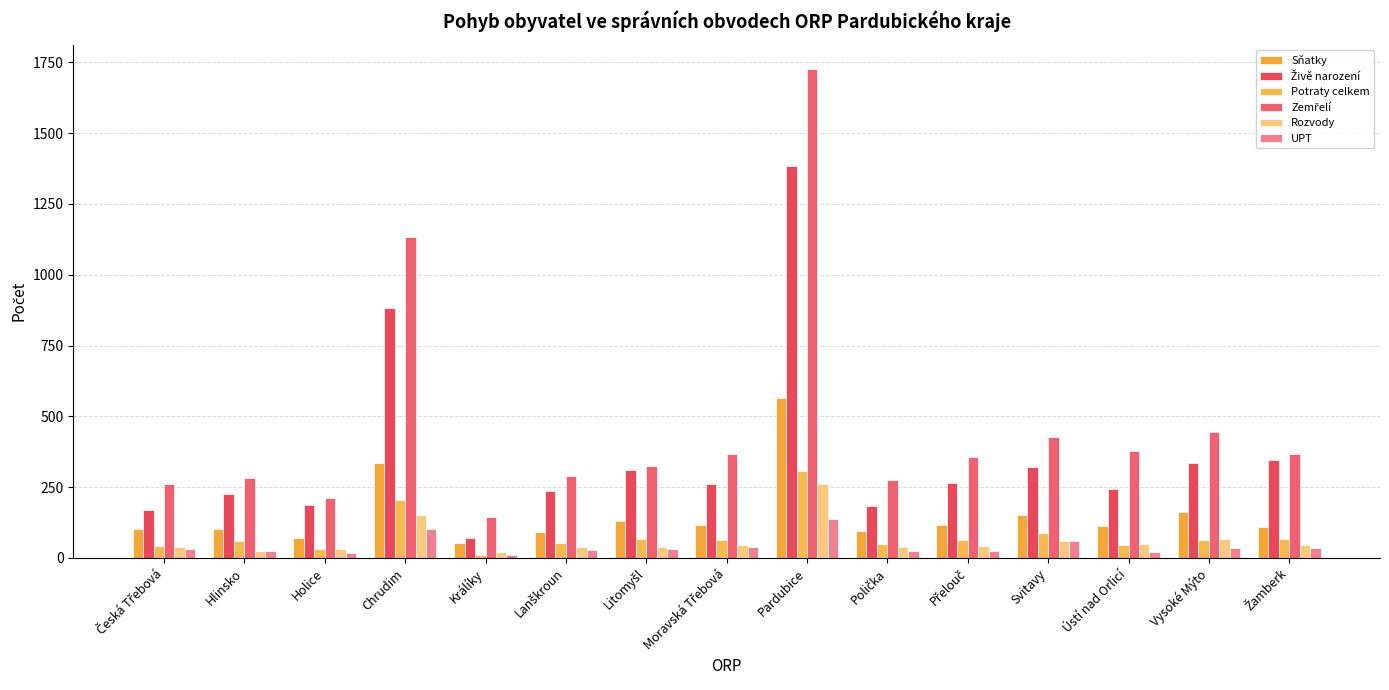

What is the difference between the maximum and second lowest values in the UPT series?

119